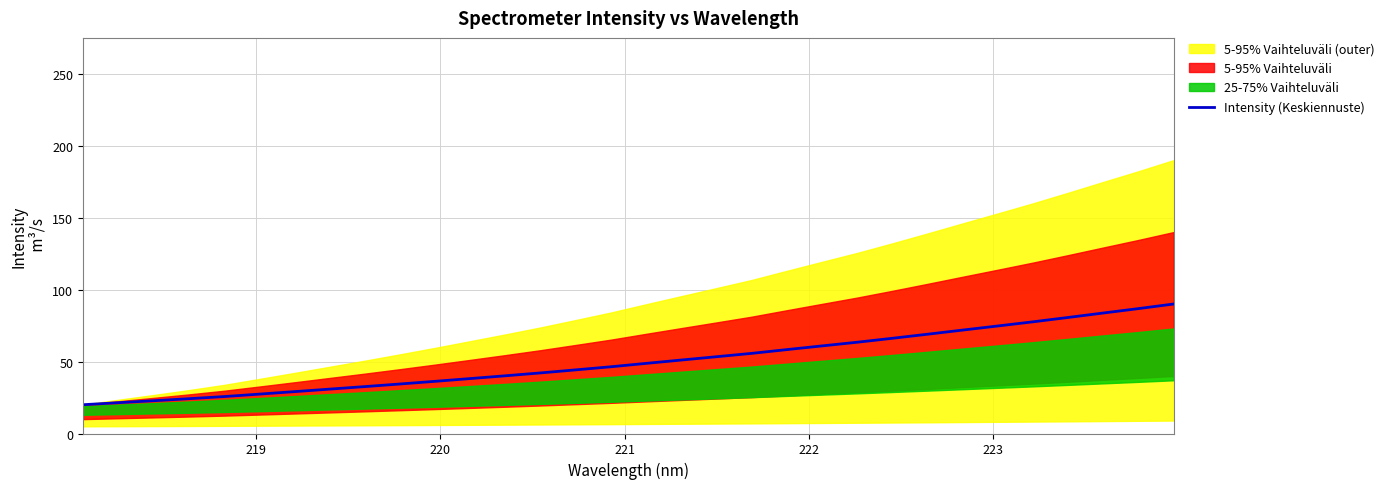

Is this an area chart (filled region under the line)?

No